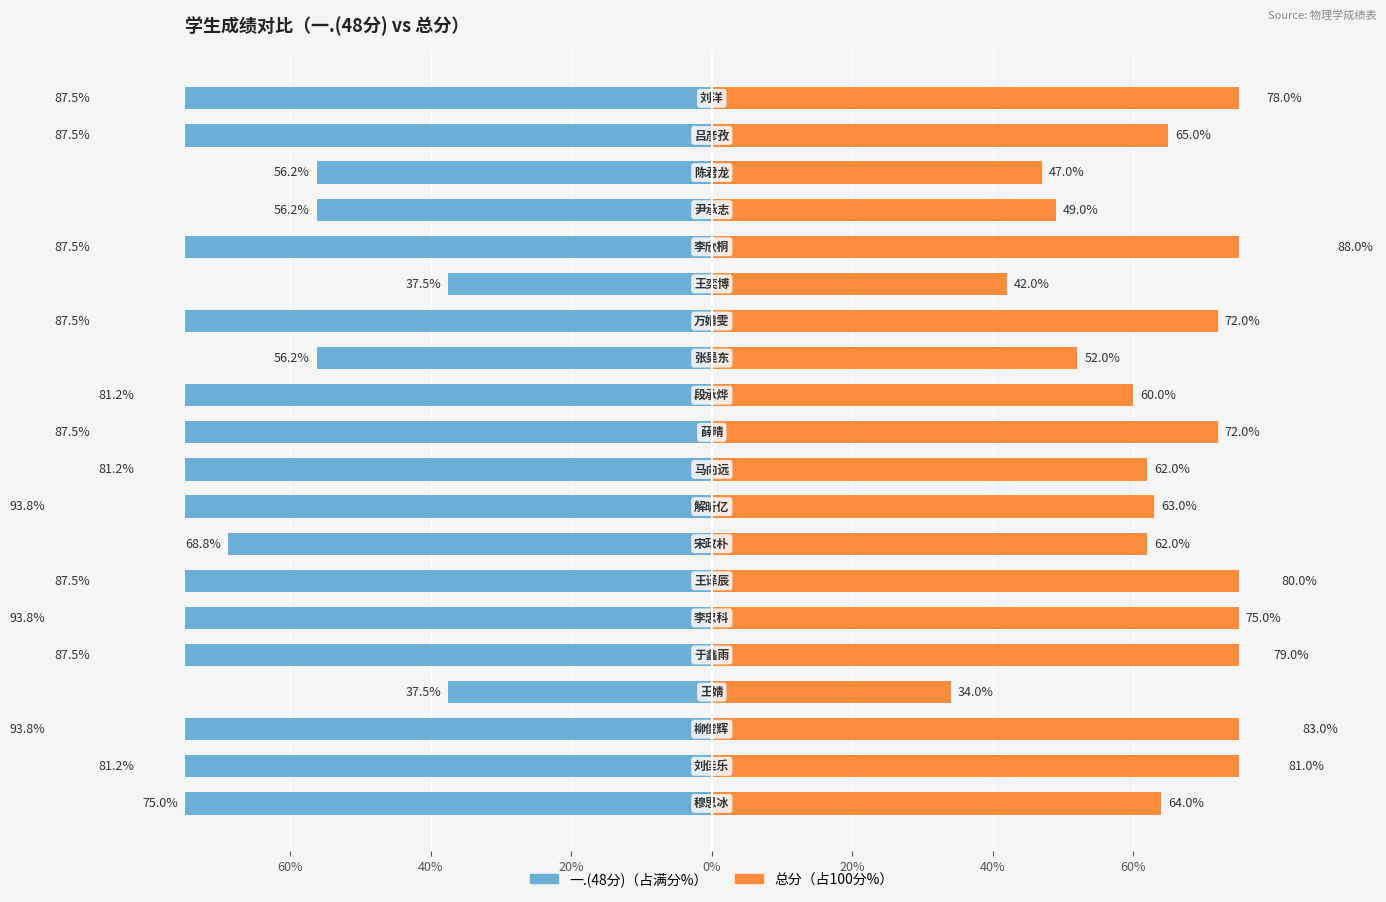

What is the difference between the second highest and minimum values in the 总分 series?

49.0